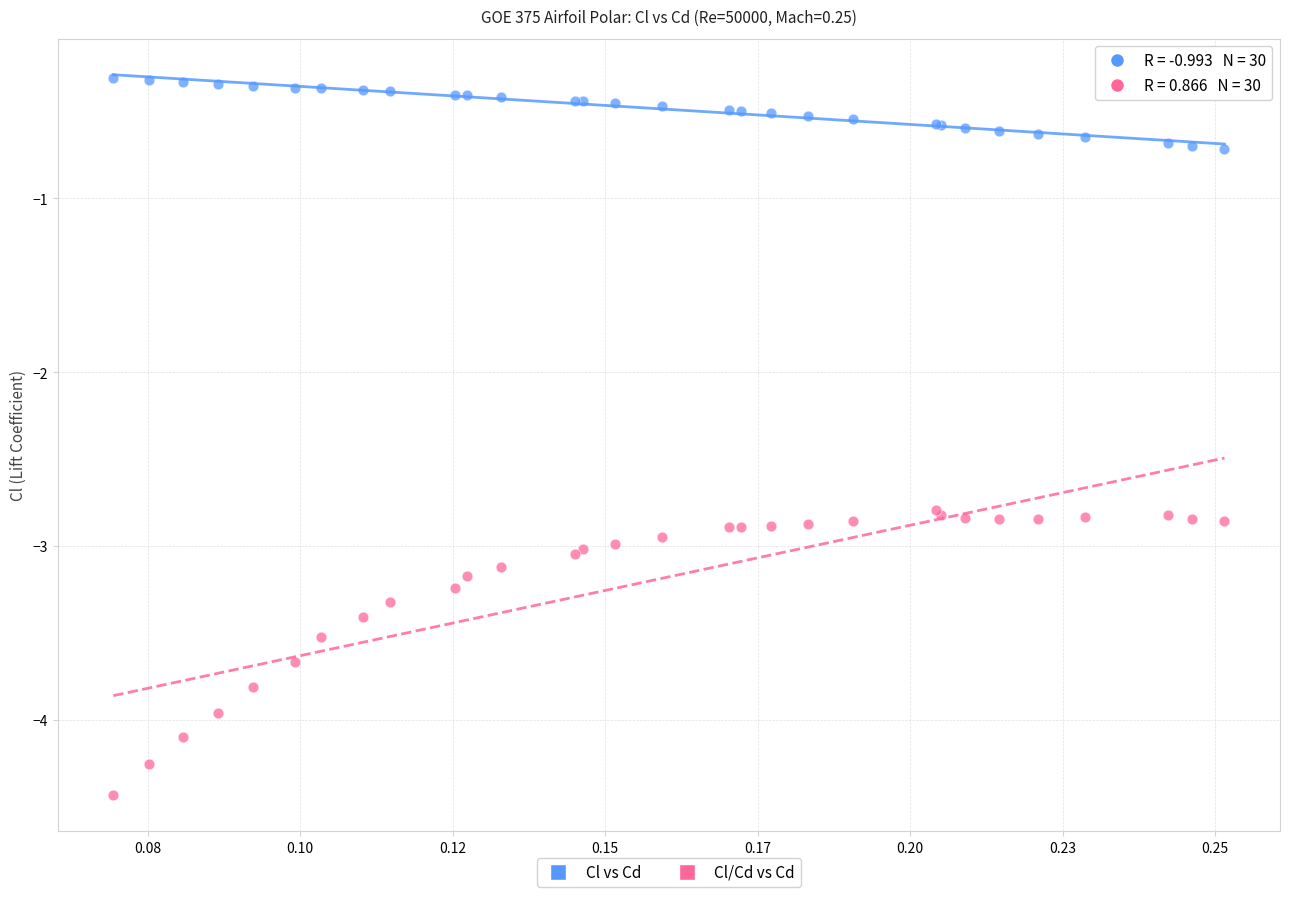

Which series reaches the maximum Y coordinate?

Cl vs Cd